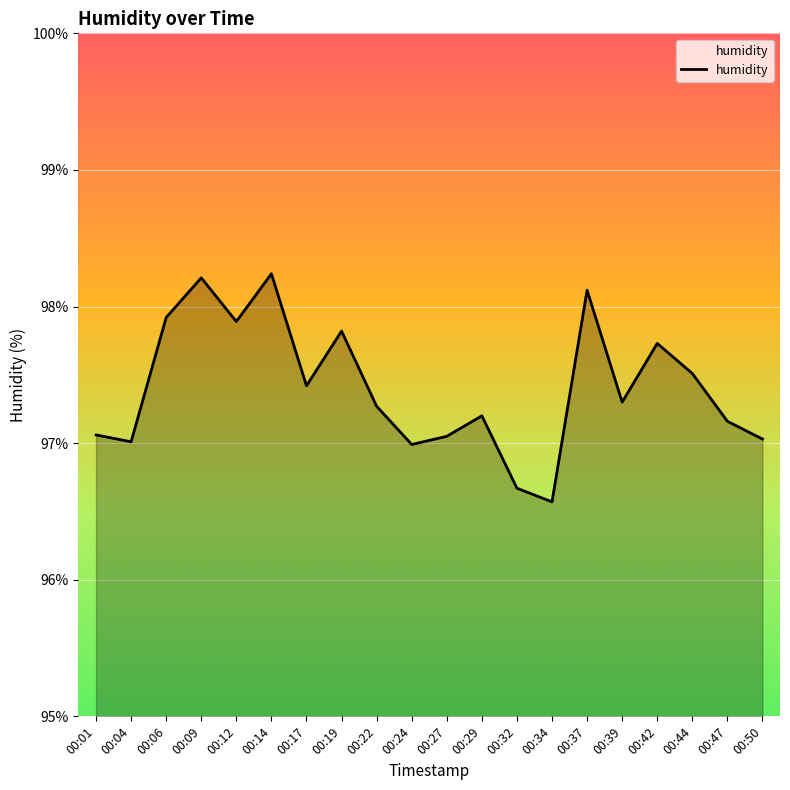

Does the chart display data point markers on the line(s)?

No